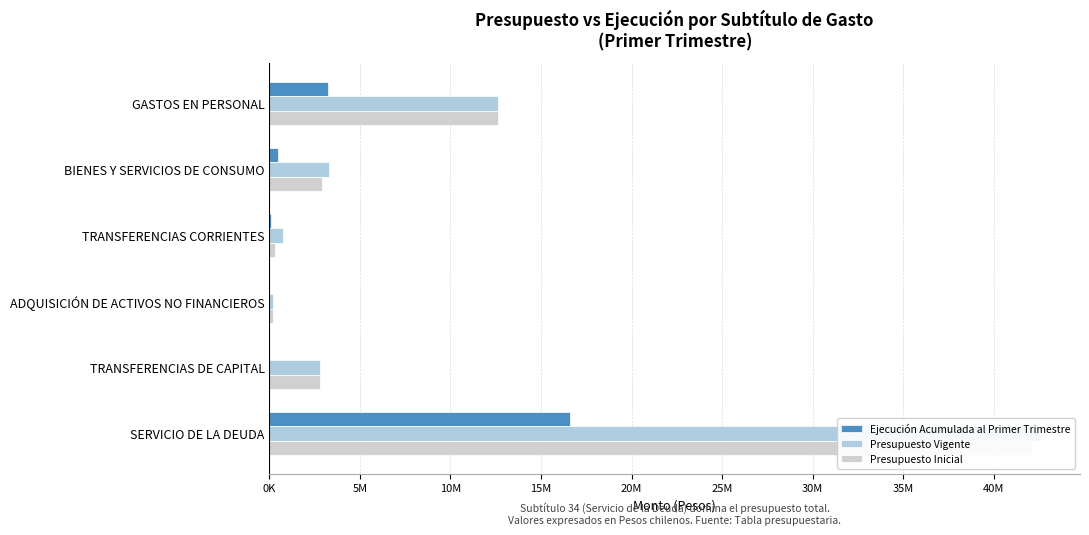

How many bars are there in total?

18